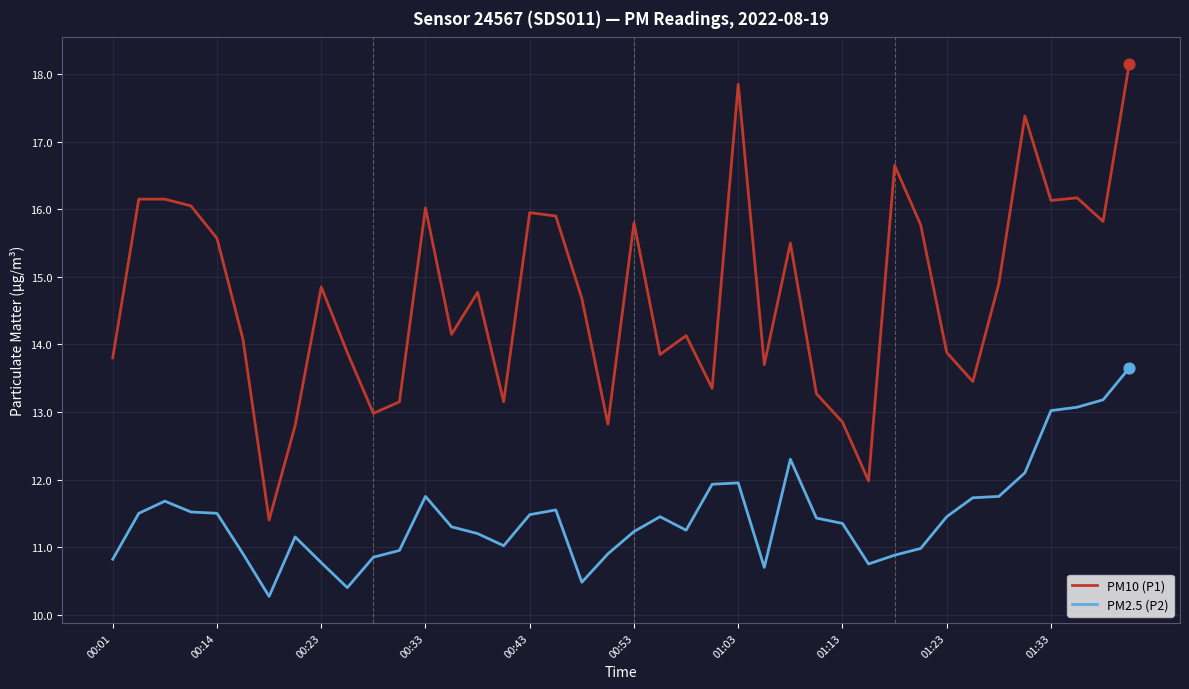

Which series has the largest range (max minus min)?

PM10 (P1)